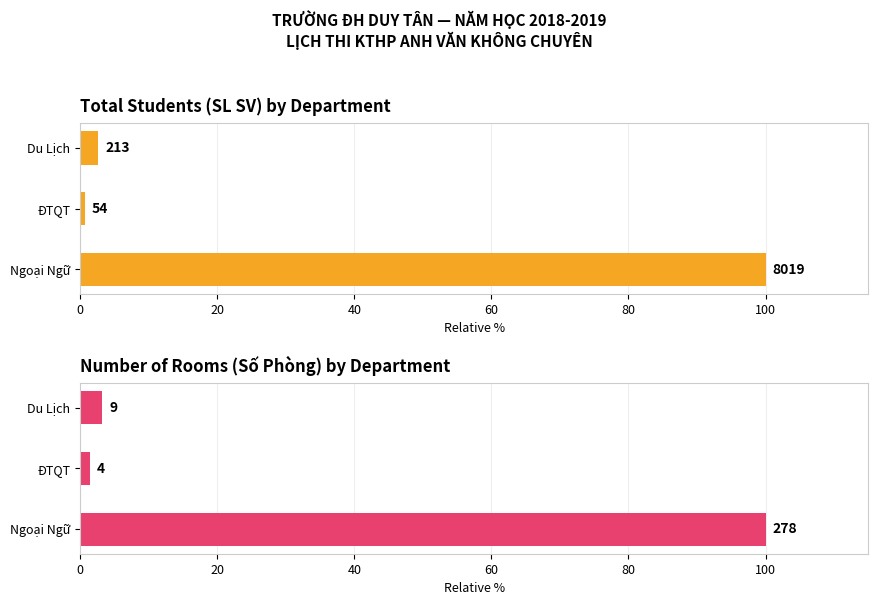

What is the difference between the maximum and minimum values in the Number of Rooms (Số Phòng) series?

98.6